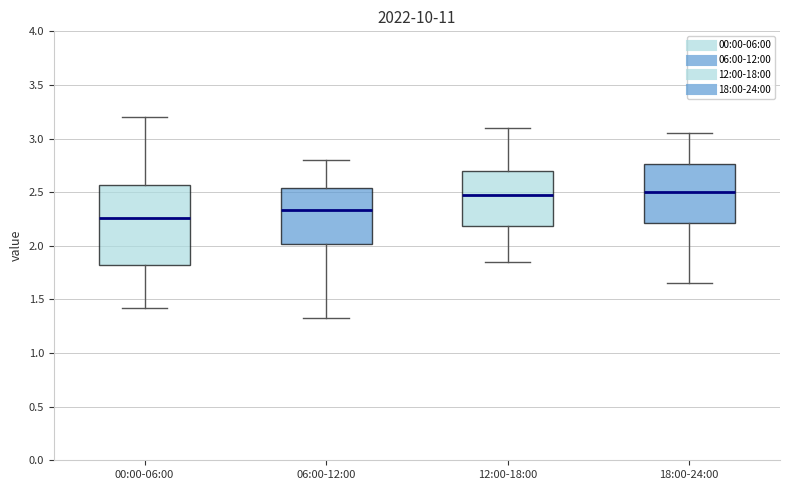

Reading left to right, read every box against the y-axis: the position of its median line, the range the box covers, and the ends of its whiskers. The values are not printed on the chart, so give them approximately, as read against the axis.

00:00-06:00: median 2.25, box 1.80 to 2.55, whiskers 1.40 to 3.20
06:00-12:00: median 2.35, box 2.00 to 2.55, whiskers 1.35 to 2.80
12:00-18:00: median 2.50, box 2.20 to 2.70, whiskers 1.85 to 3.10
18:00-24:00: median 2.50, box 2.20 to 2.75, whiskers 1.65 to 3.05